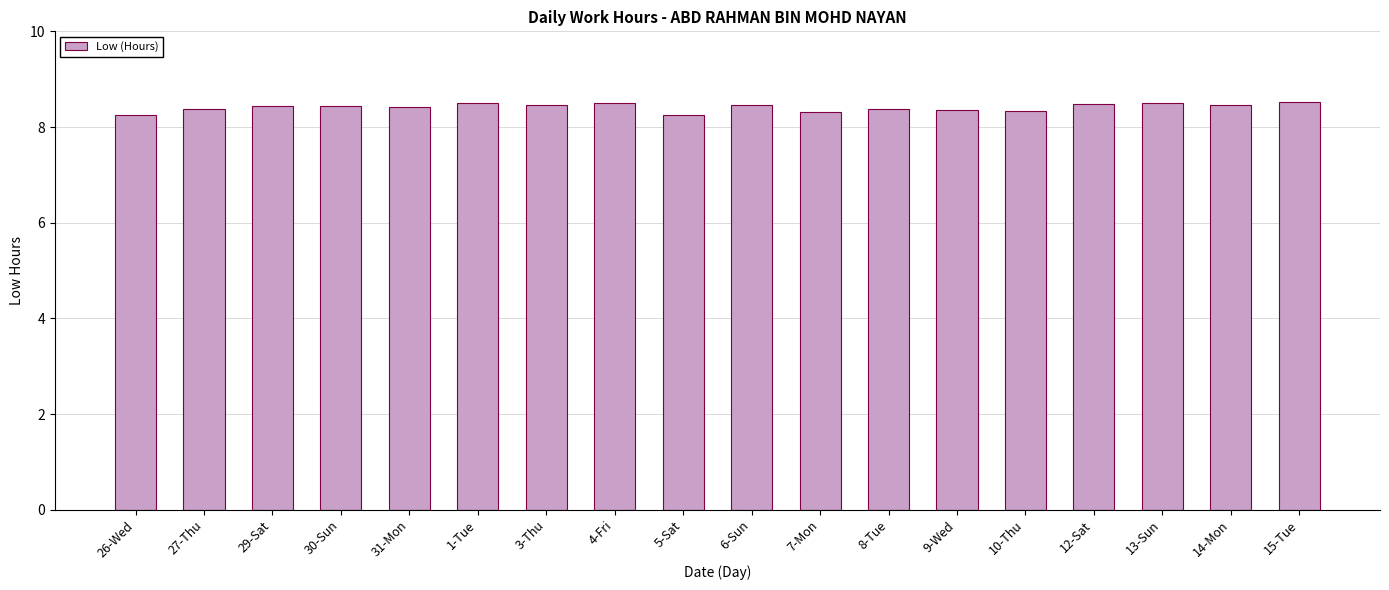

Approximately how many times larger is the value at 15-Tue compared to 30-Sun?

1.0